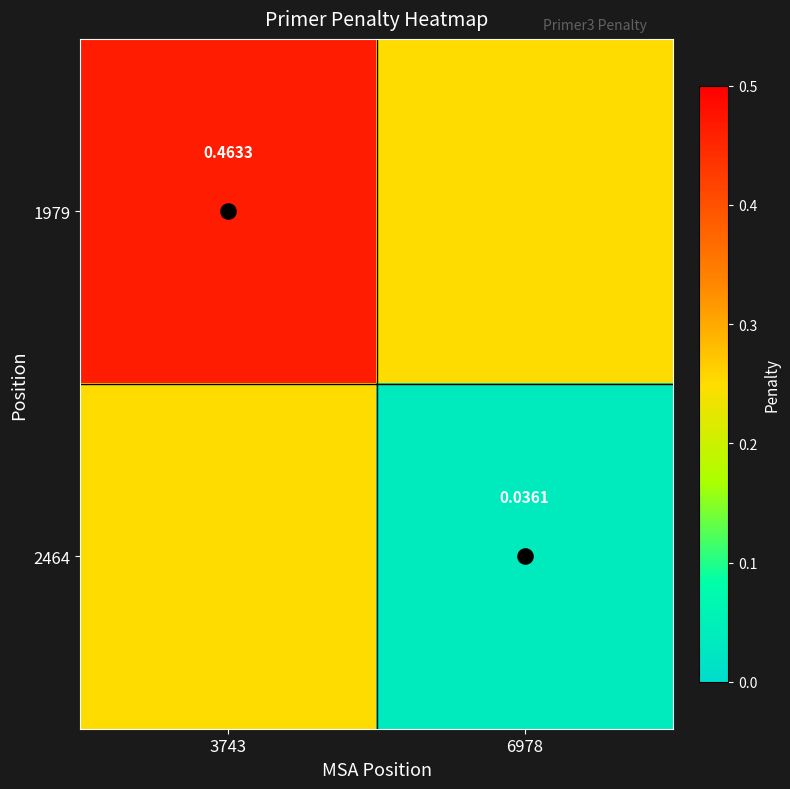

Rank the series at 6978 from lowest to highest value.

2464, 1979